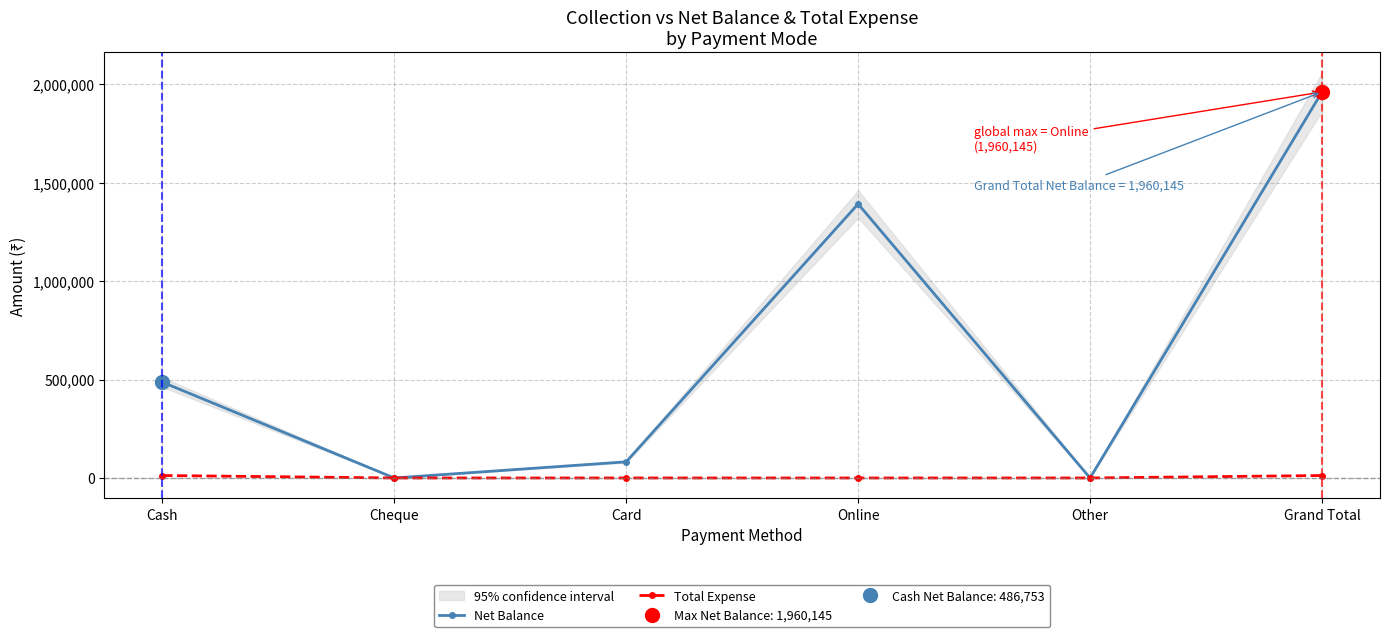

Rank the series at Card from highest to lowest value.

Net Balance, Total Expense